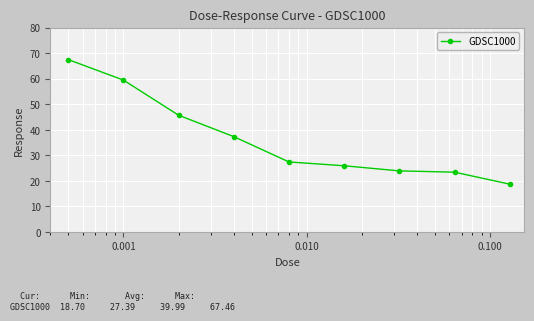

What is the difference between the second highest and second lowest values?

36.0